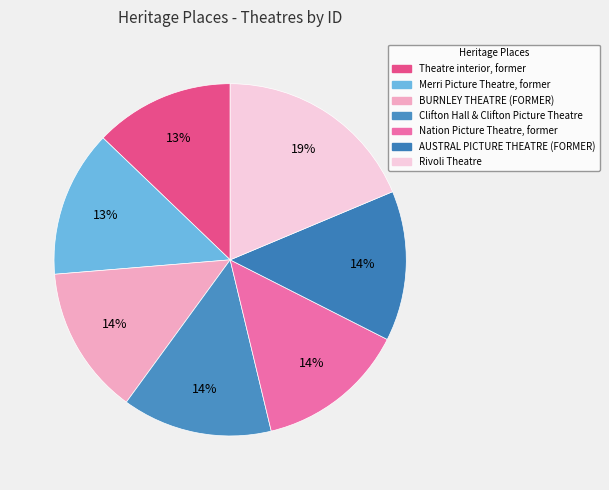

Combined, do Merri Picture Theatre, former and Nation Picture Theatre, former account for over 50%?

No